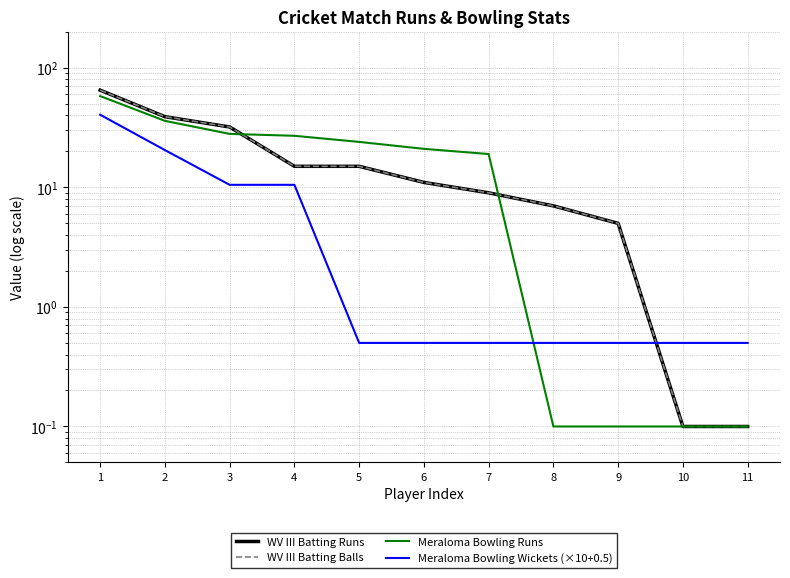

Reading left to right, extract all data points from this chart.

WV III Batting Runs: 1=65.0	2=39.0	3=32.0	4=15.0	5=15.0	6=11.0	7=9.0	8=7.0	9=5.0	10=0.1	11=0.1
WV III Batting Balls: 1=65.0	2=39.0	3=32.0	4=15.0	5=15.0	6=11.0	7=9.0	8=7.0	9=5.0	10=0.1	11=0.1
Meraloma Bowling Runs: 1=58.0	2=36.0	3=28.0	4=27.0	5=24.0	6=21.0	7=19.0	8=0.1	9=0.1	10=0.1	11=0.1
Meraloma Bowling Wickets (×10+0.5): 1=40.5	2=20.5	3=10.5	4=10.5	5=0.5	6=0.5	7=0.5	8=0.5	9=0.5	10=0.5	11=0.5